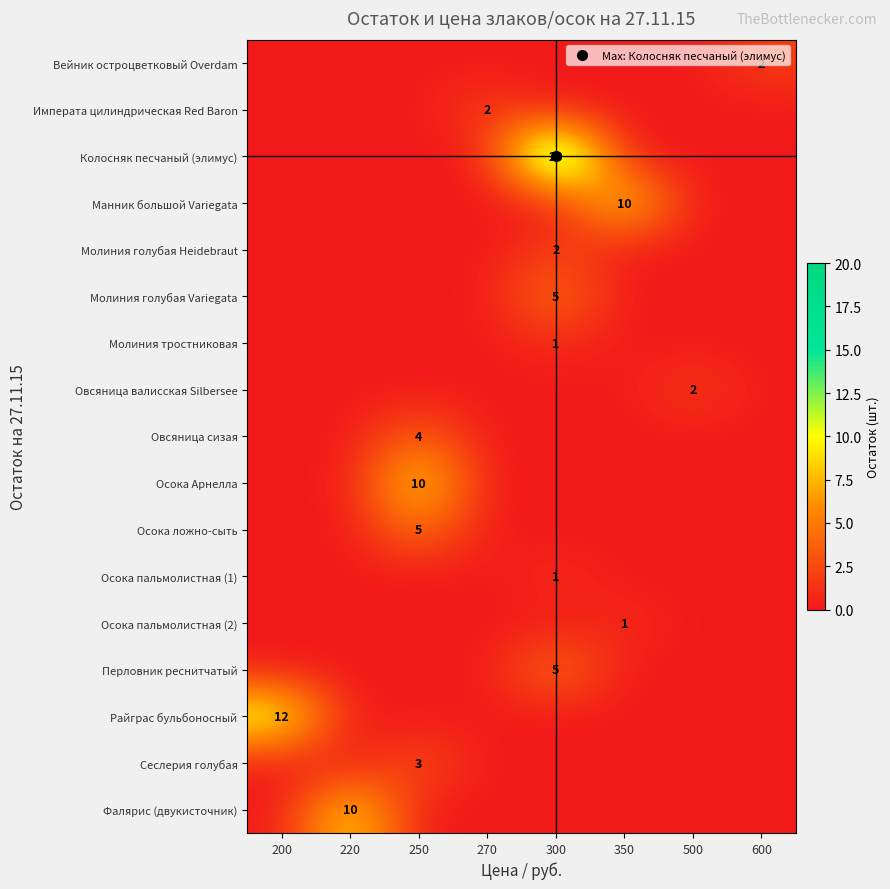

At which category does the chart reach its minimum across all series?

200